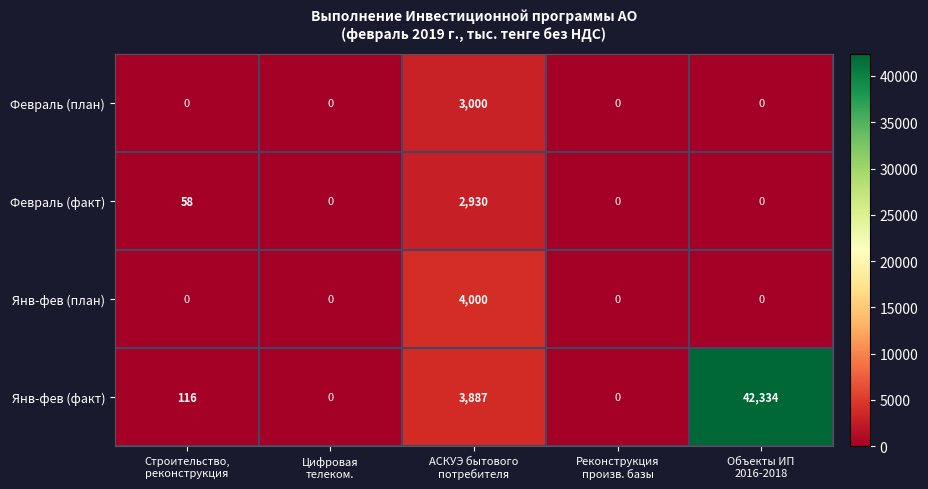

What is the difference between the maximum and minimum values in the Февраль (факт) series?

2930